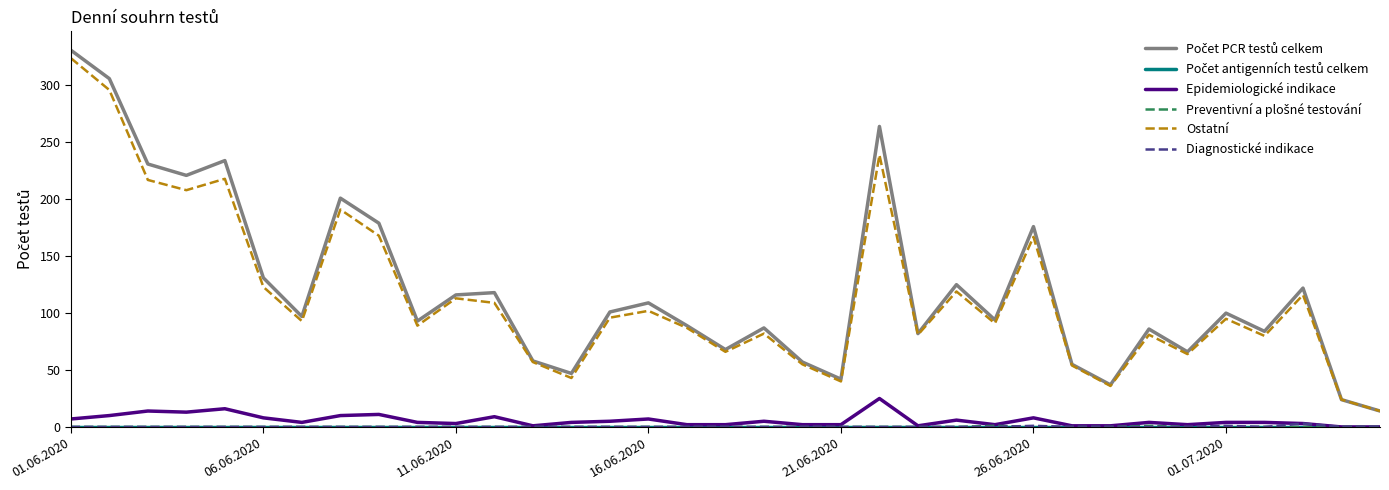

What is the highest value of the Ostatní series?

324